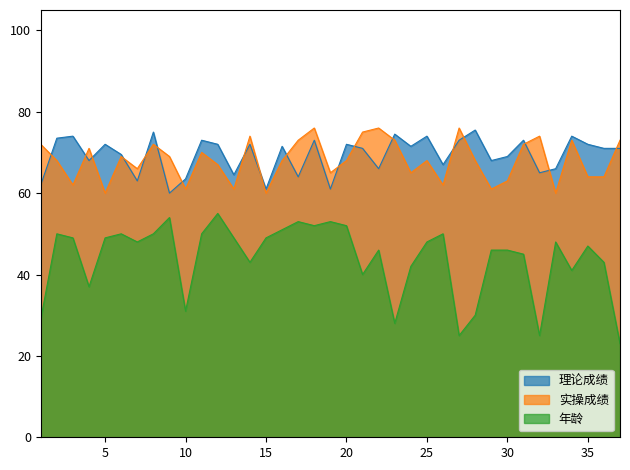

Between 16 and 30, which series saw the biggest shift?

实操成绩